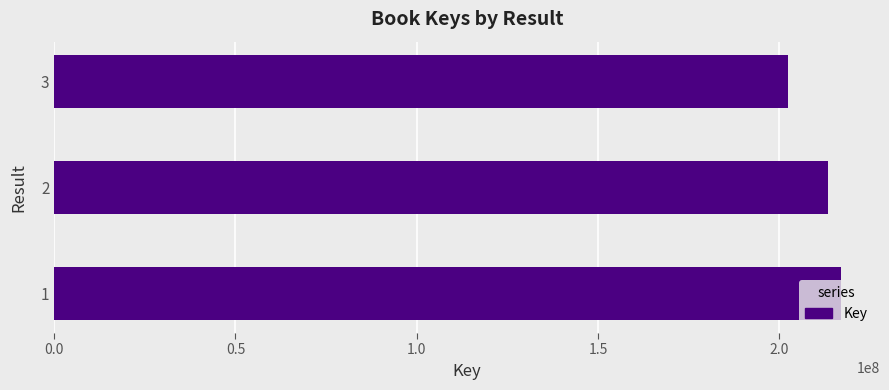

Is it true that the value at 3 is 102648213?

False